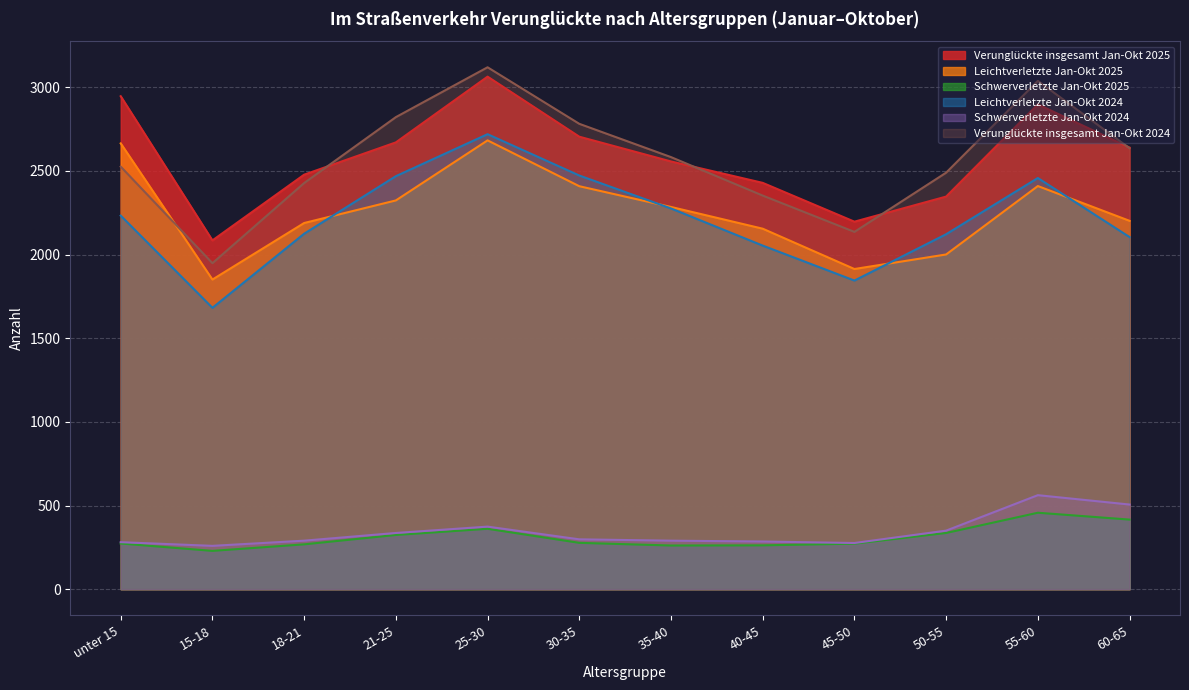

Does the chart have visible grid lines?

Yes